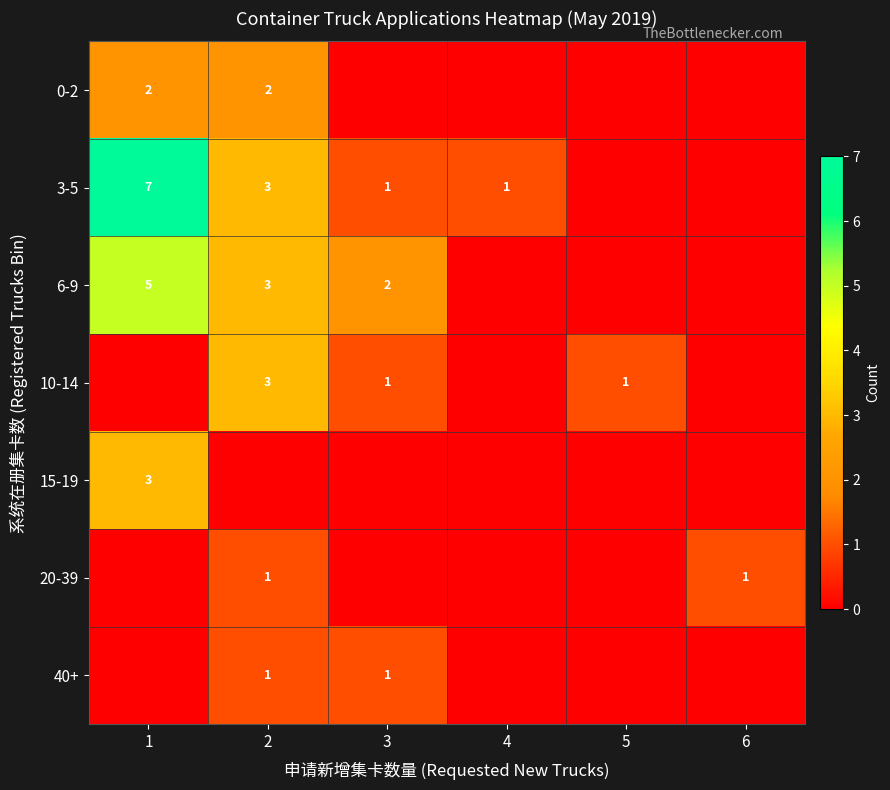

How many categories are shown in the chart?

6